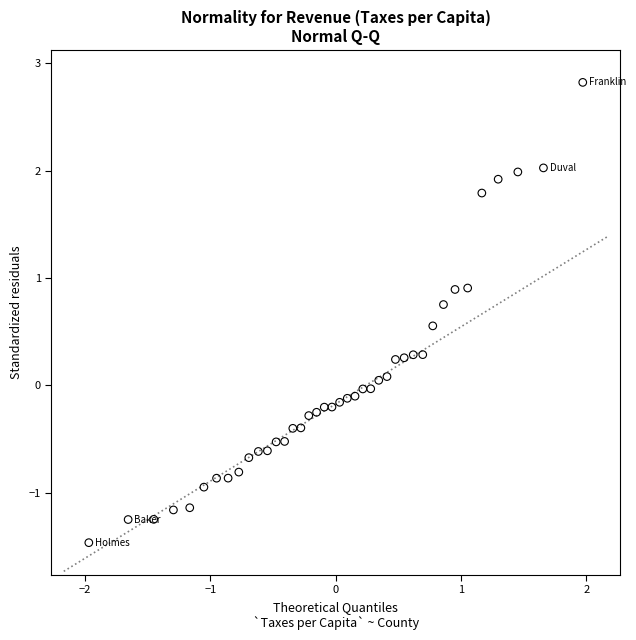

What is the range of X values (max minus min)?

3.9